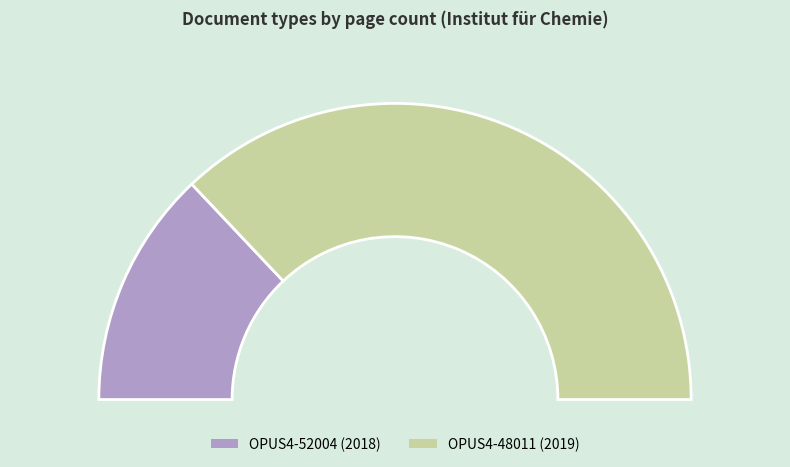

To the nearest percent, what percentage of the pie is OPUS4-48011?

74%